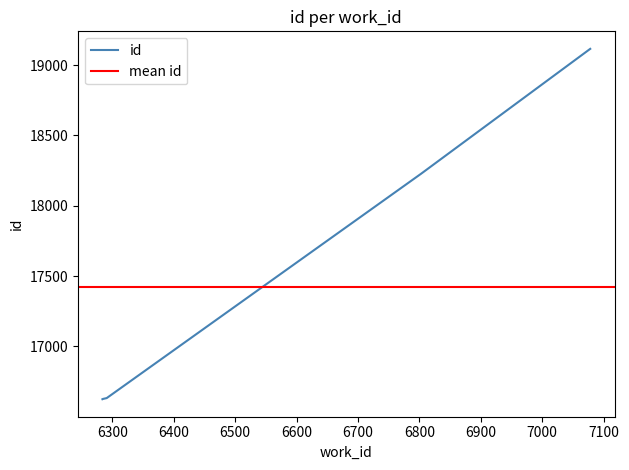

How many data points are above 16631?

4